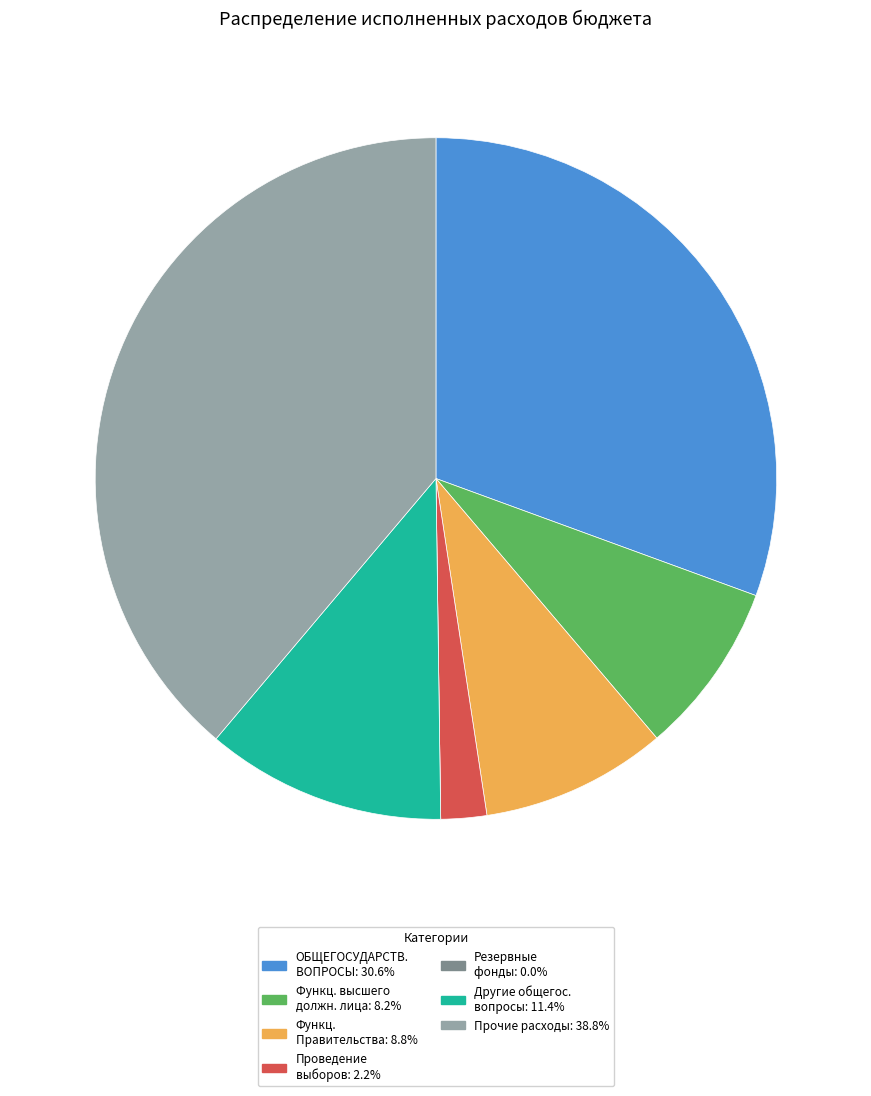

What is the ratio of the value at Функц. Правительства: 8.8% to the value at ОБЩЕГОСУДАРСТВ. ВОПРОСЫ: 30.6%?

0.3